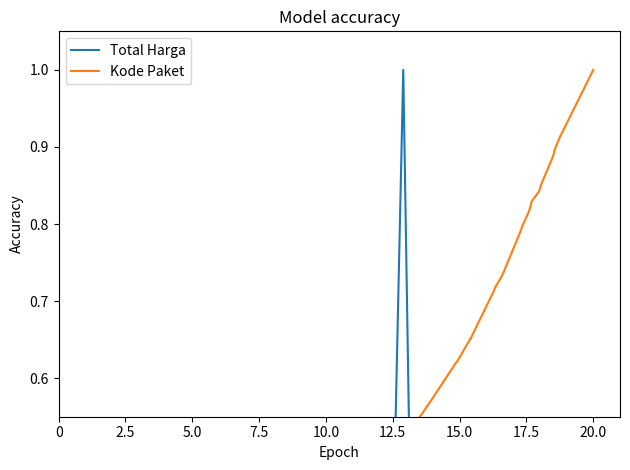

How many series are shown in this chart?

2